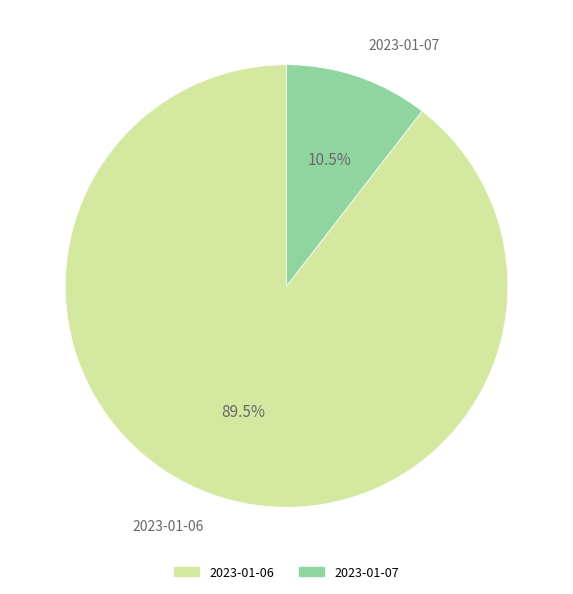

How many slices are in this pie chart?

2